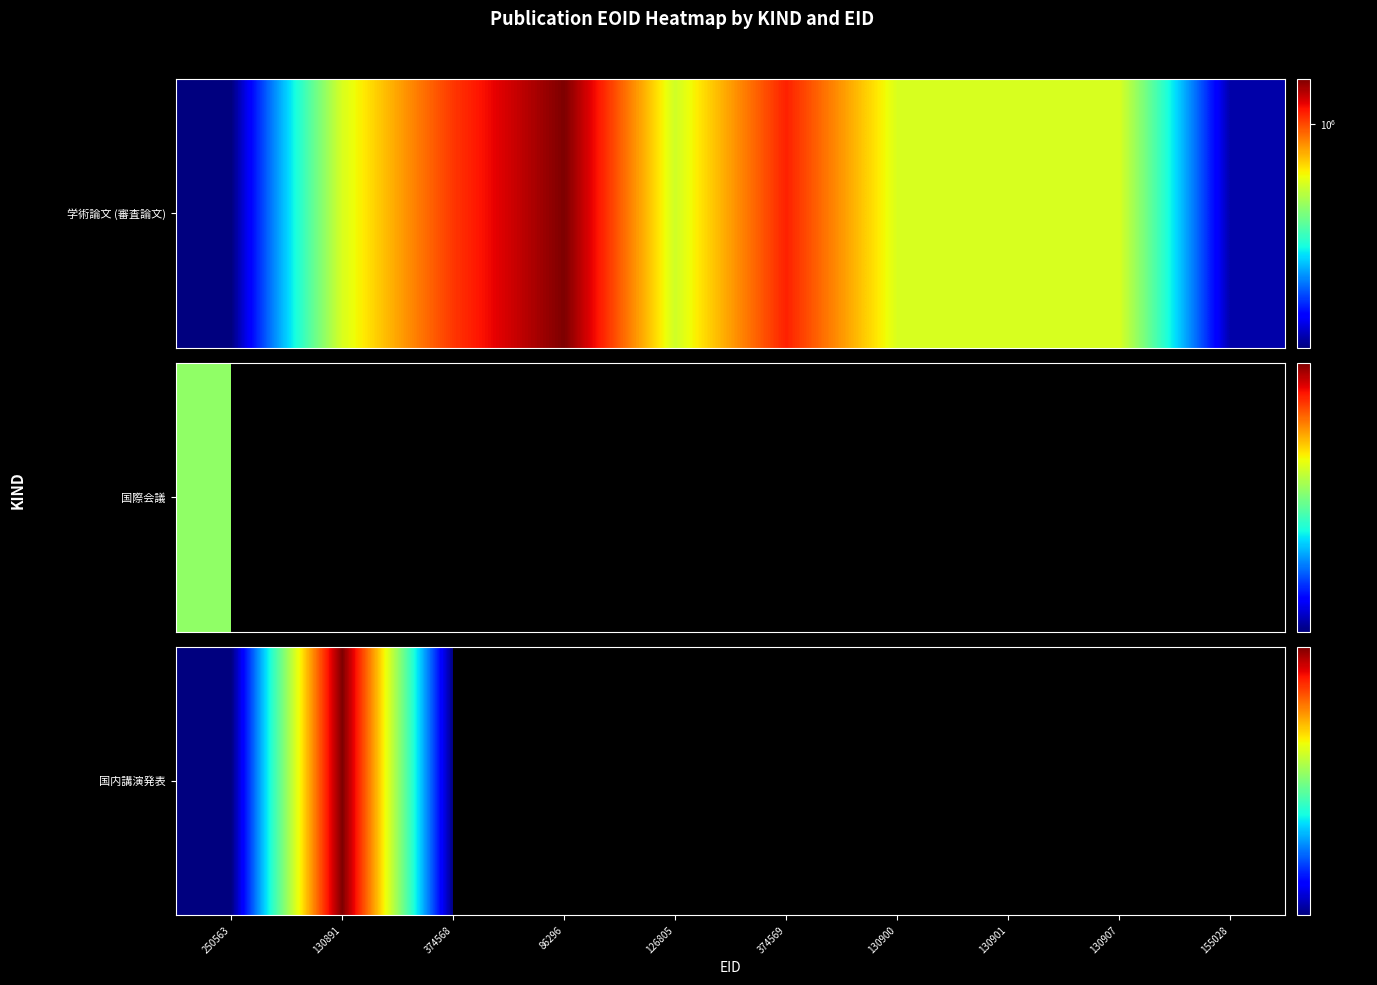

Is it true that the value at 130891 is 619737.0?

True